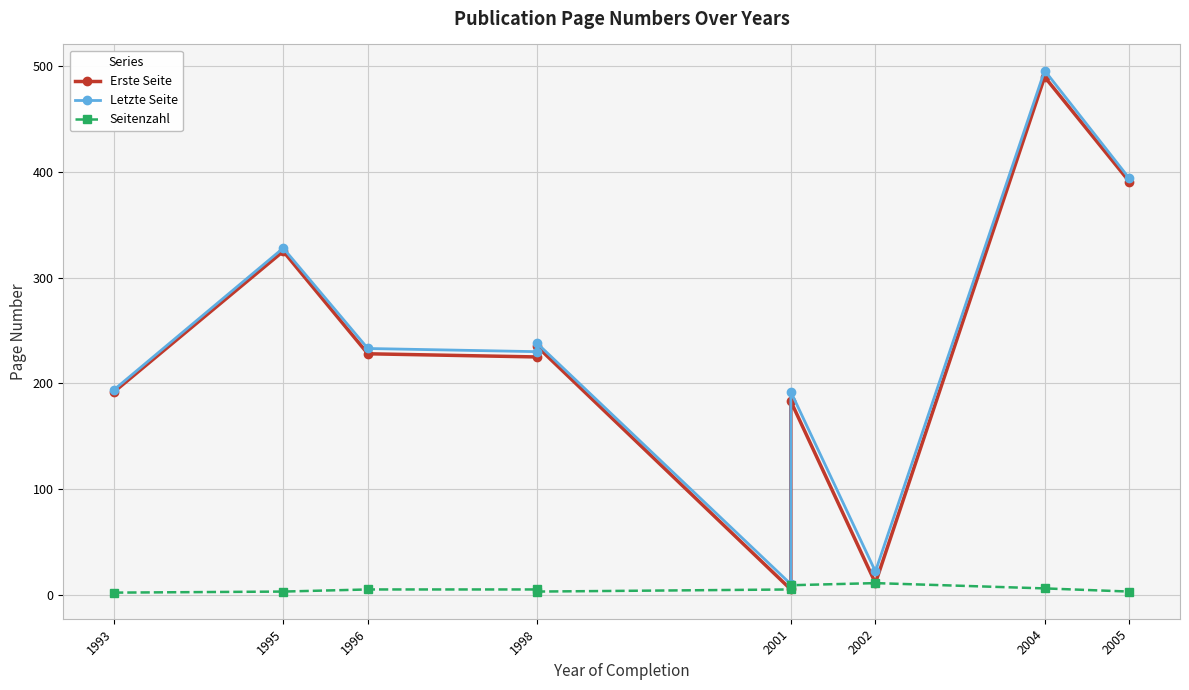

True or false: Letzte Seite and Seitenzahl intersect in this chart.

False